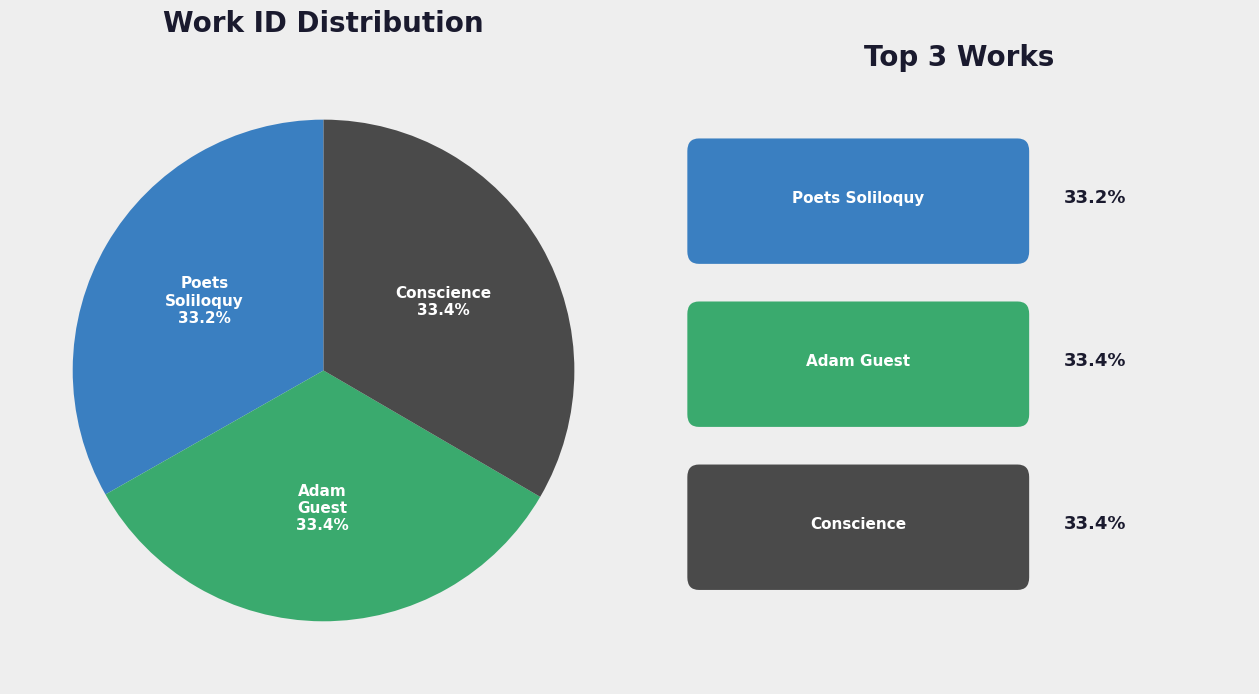

Count the number of slices in the pie.

3